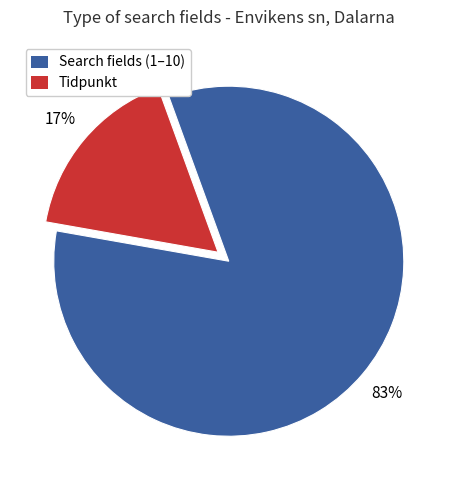

Which slice is the smallest?

Tidpunkt